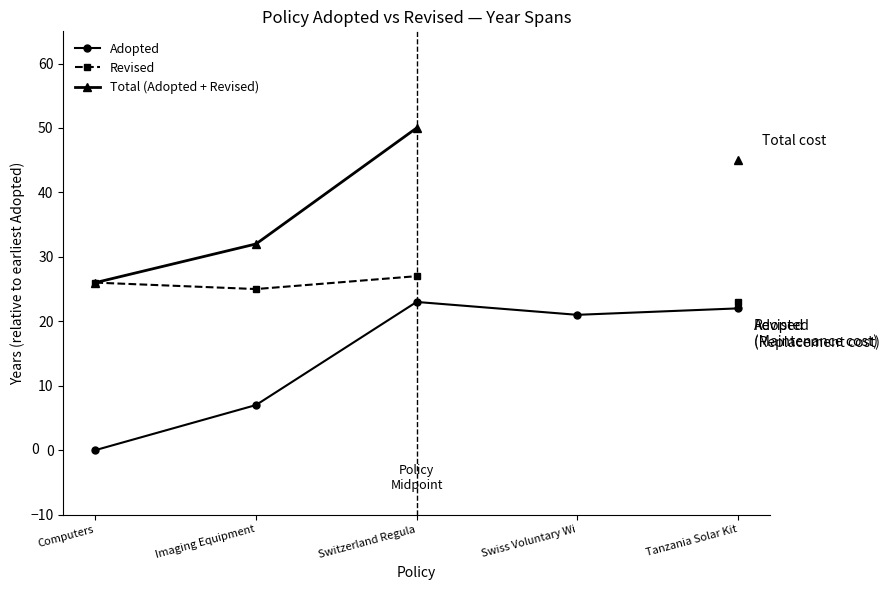

True or false: Adopted and Total (Adopted + Revised) cross at least once.

False